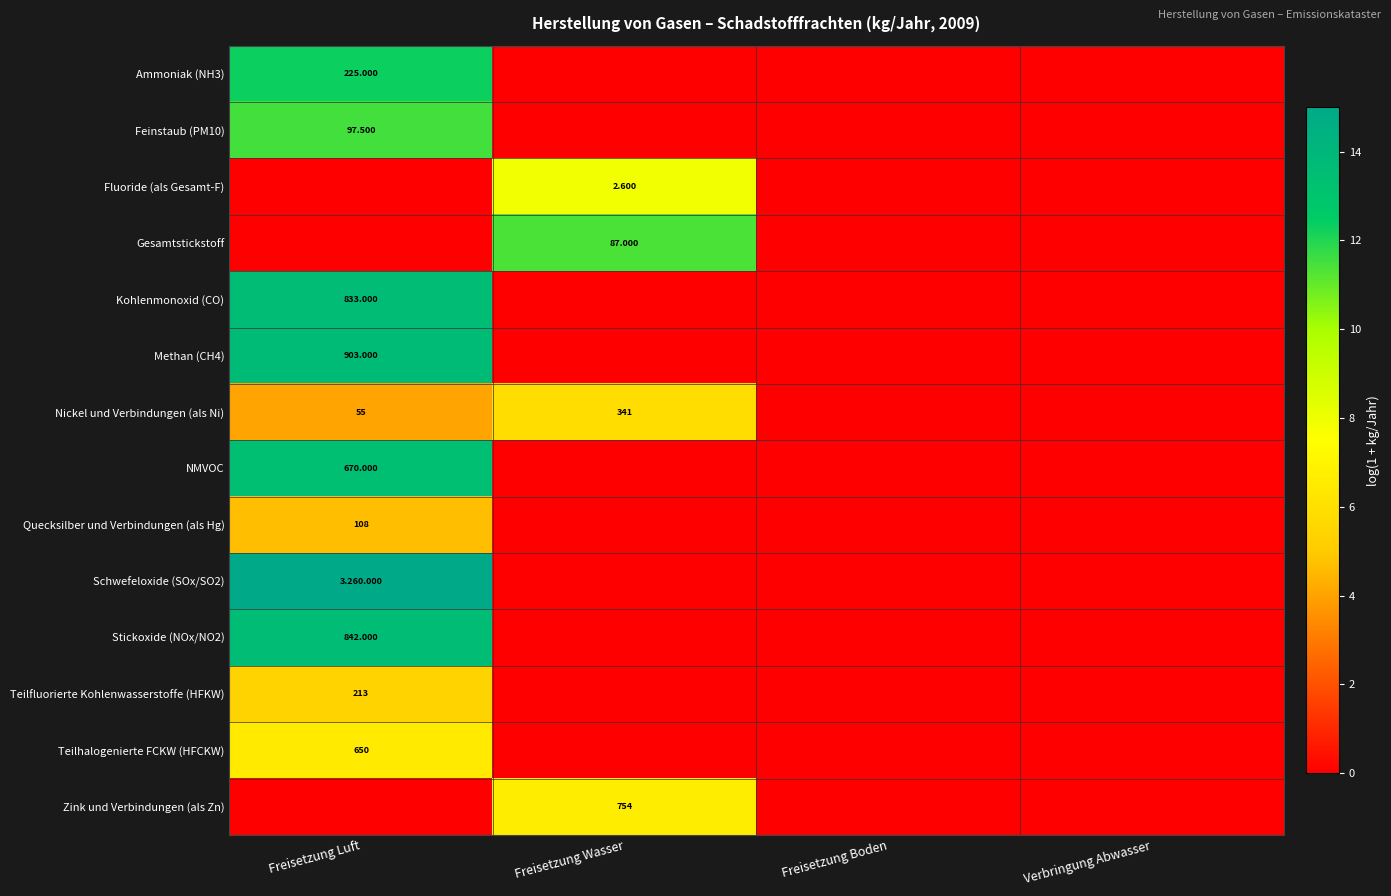

How many series are shown in this chart?

14